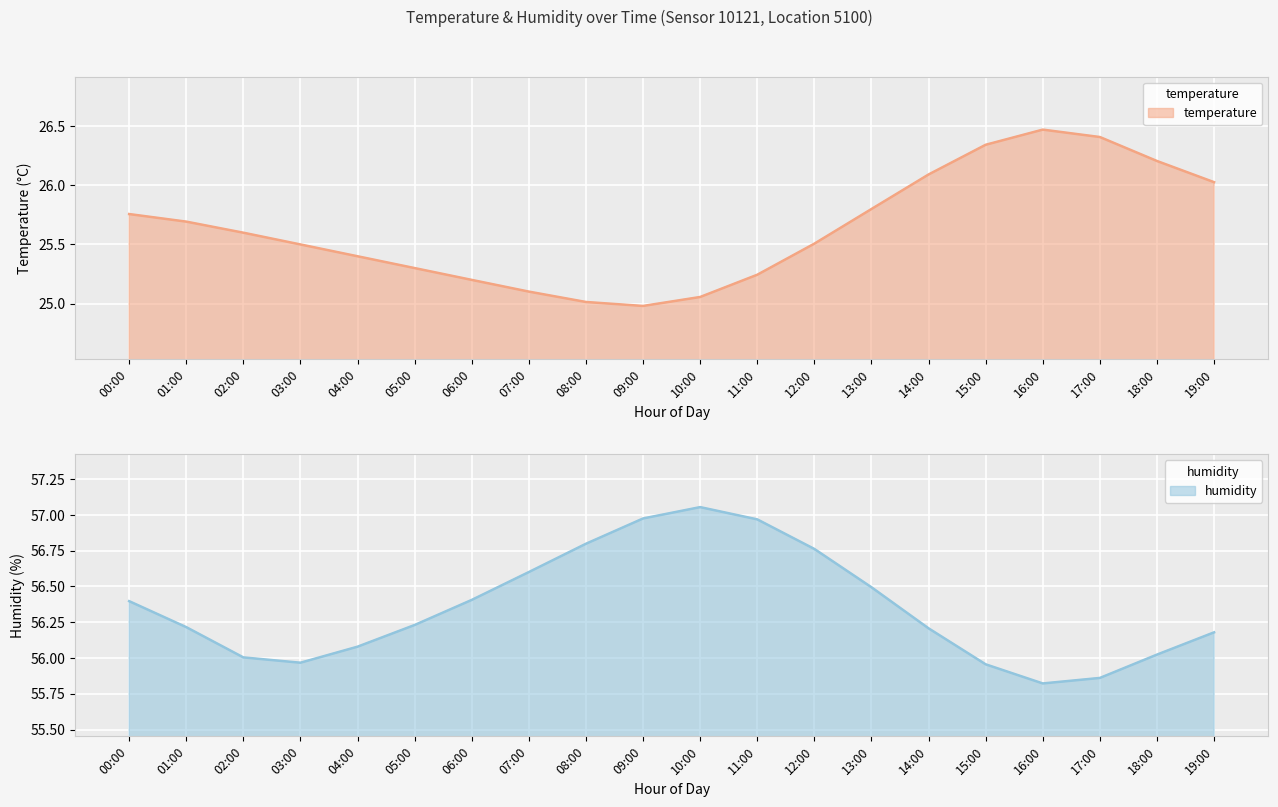

Is it true that temperature equals 42.8 at 13:00?

False